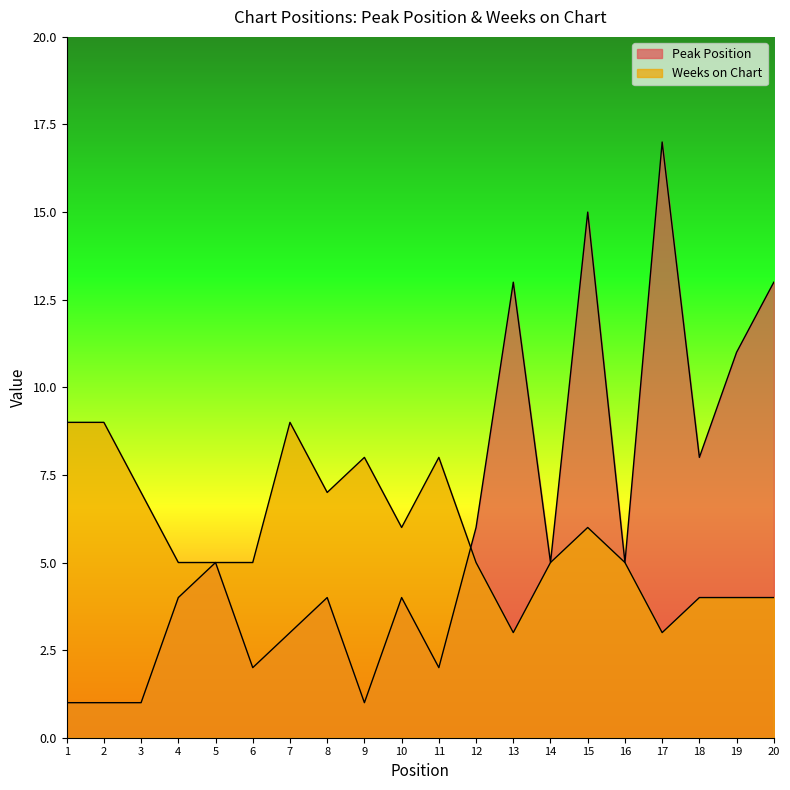

What is the value of the Peak Position point at the 13th from the left?

13